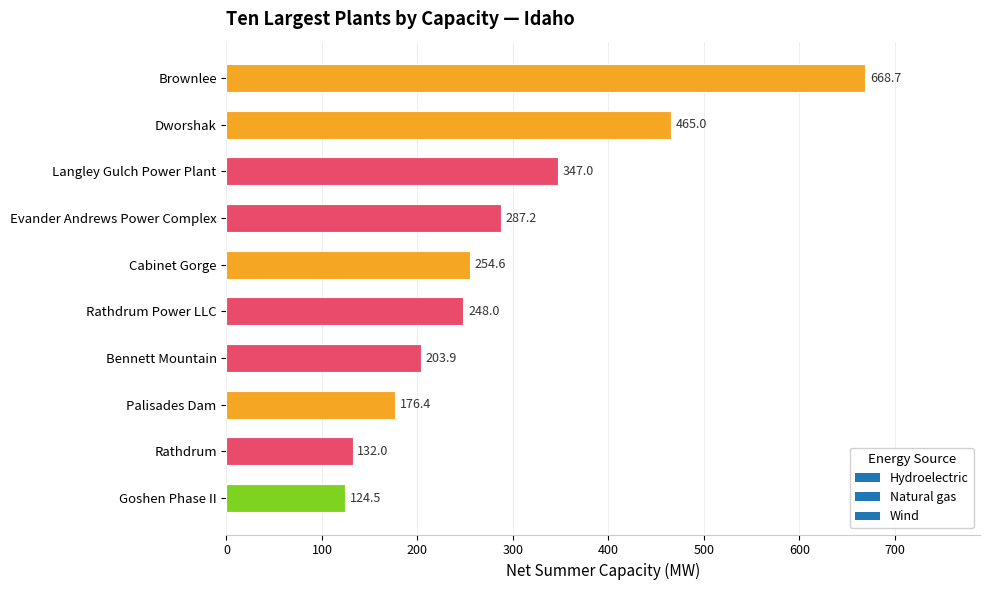

Rank the categories by value from highest to lowest.

Brownlee, Dworshak, Langley Gulch Power Plant, Evander Andrews Power Complex, Cabinet Gorge, Rathdrum Power LLC, Bennett Mountain, Palisades Dam, Rathdrum, Goshen Phase II